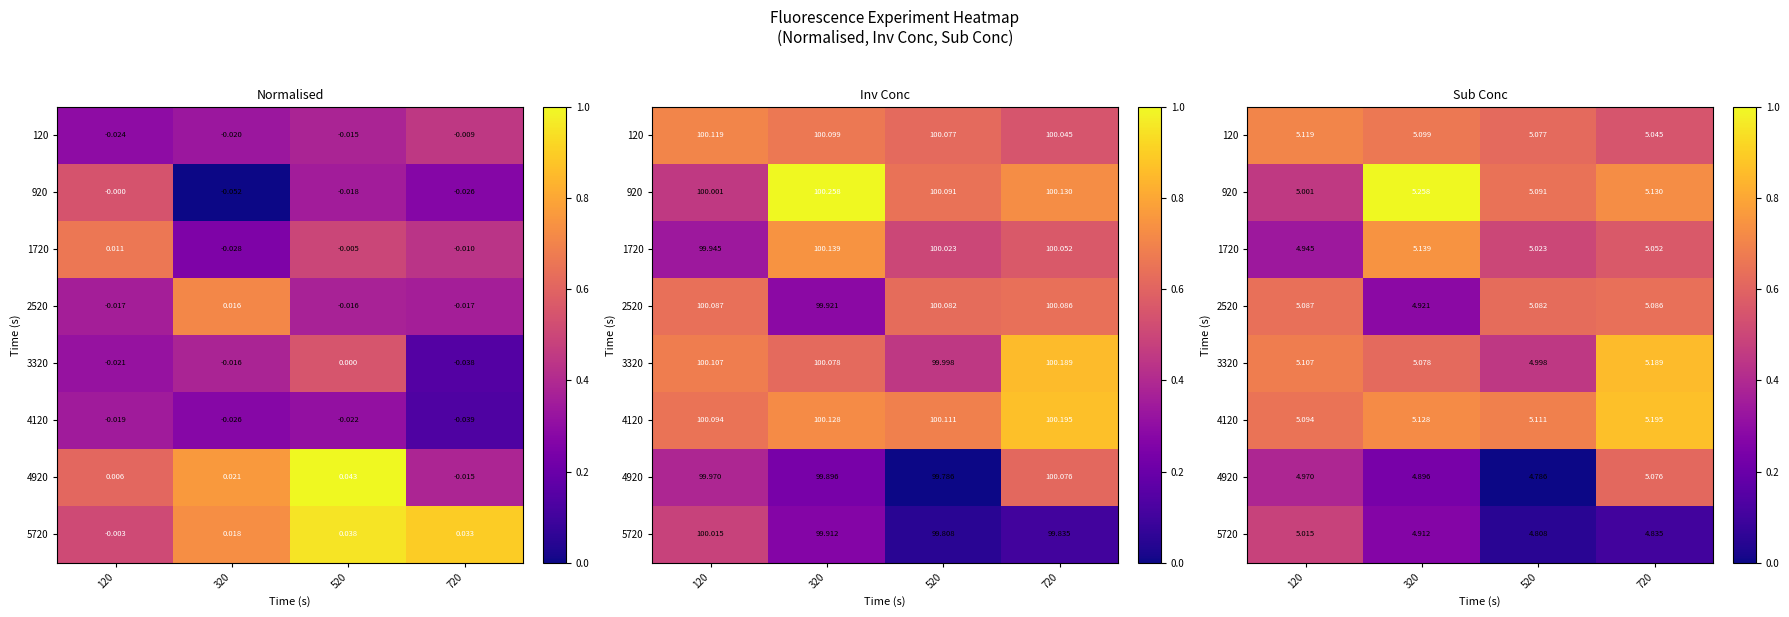

Between 320 and 120, which is larger?

120